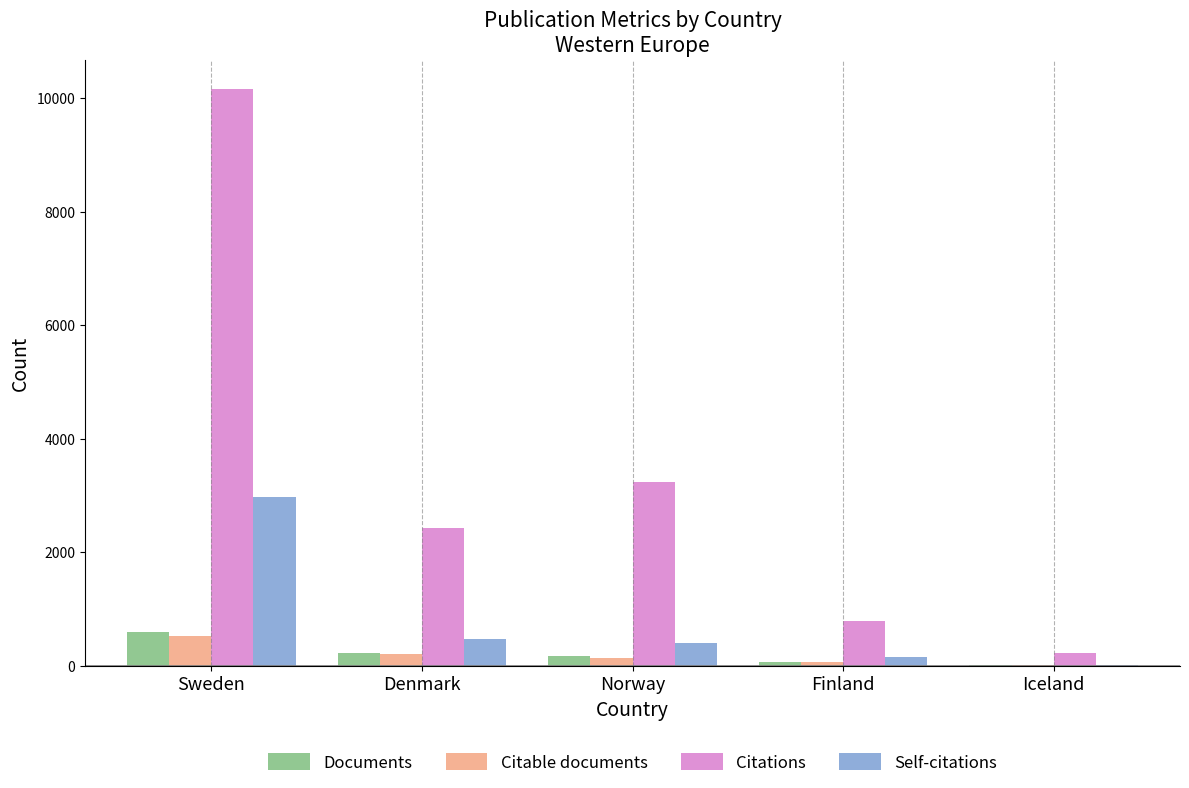

What is the maximum value shown in the chart?

10166